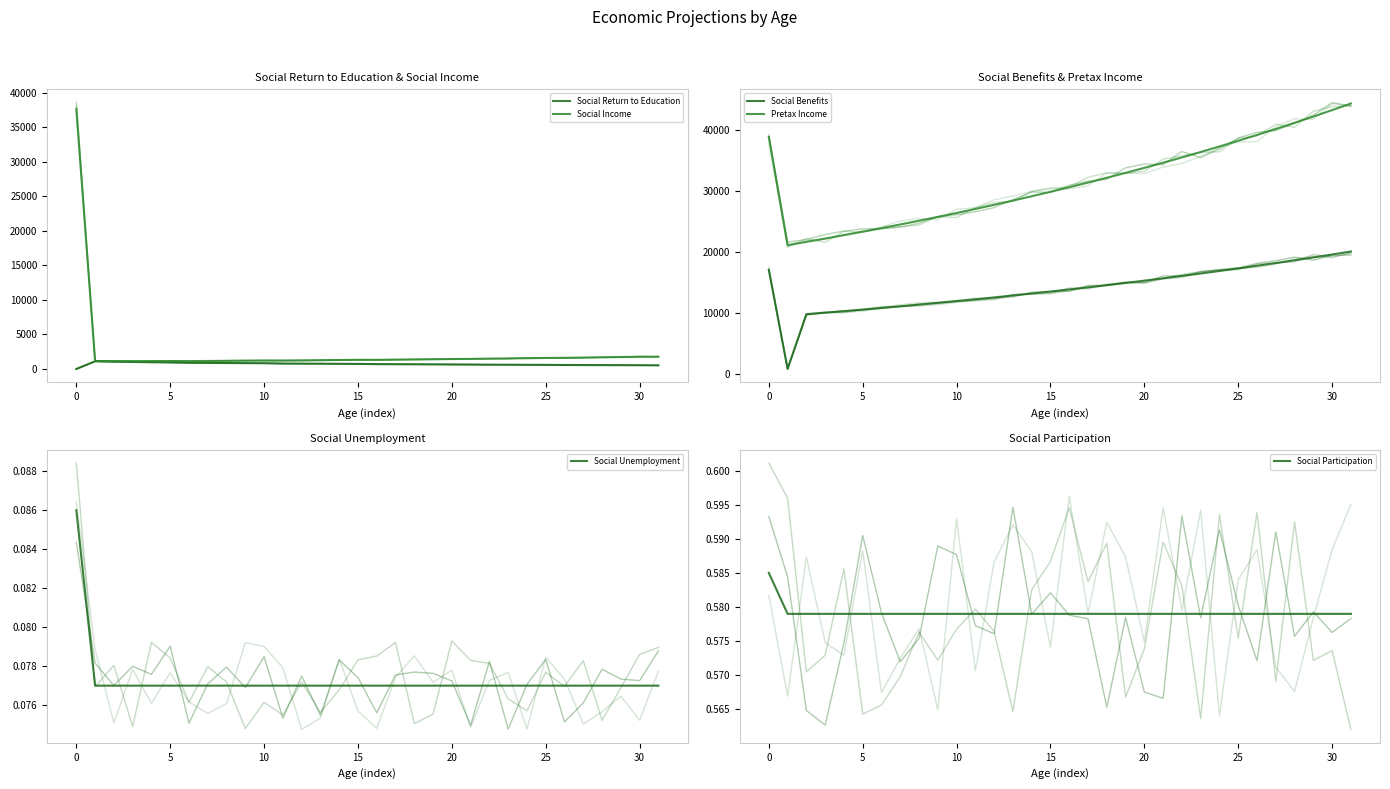

What is the label of the 7th point from the right?

25